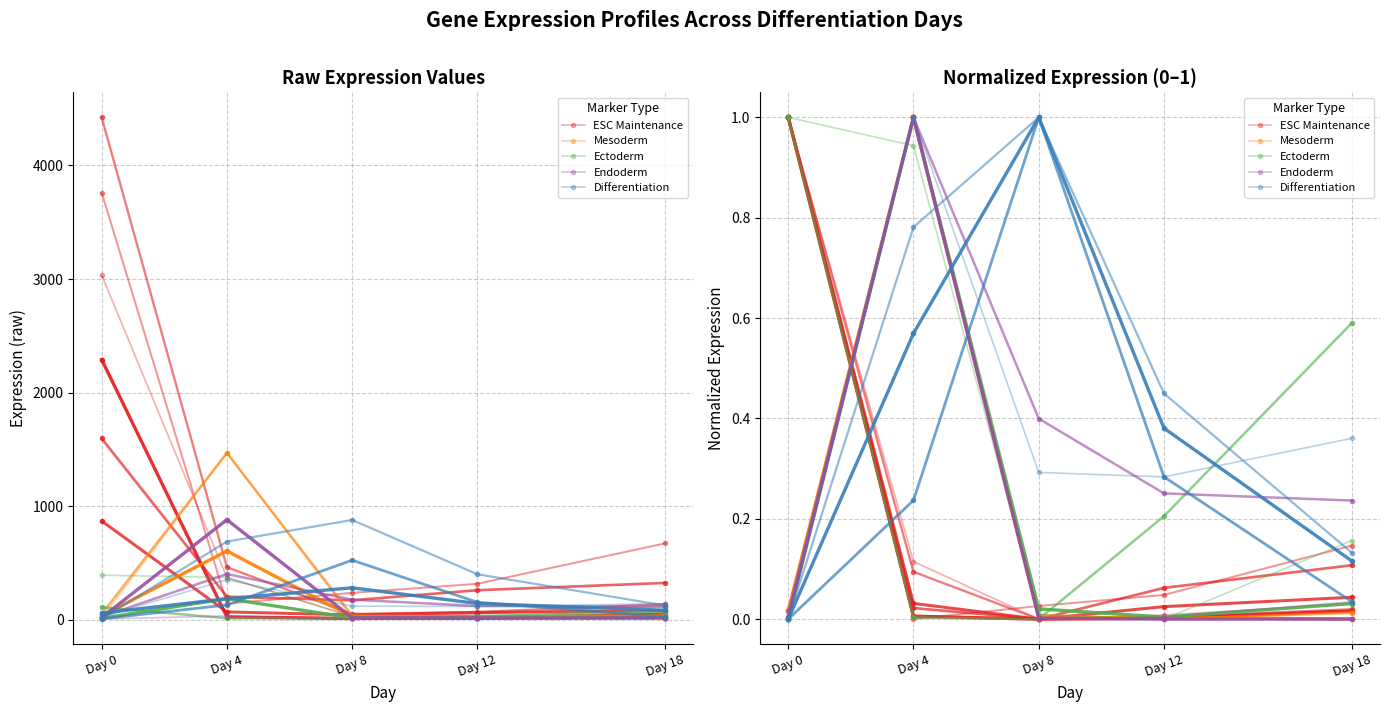

True or false: ESC Maintenance and Differentiation intersect in this chart.

True